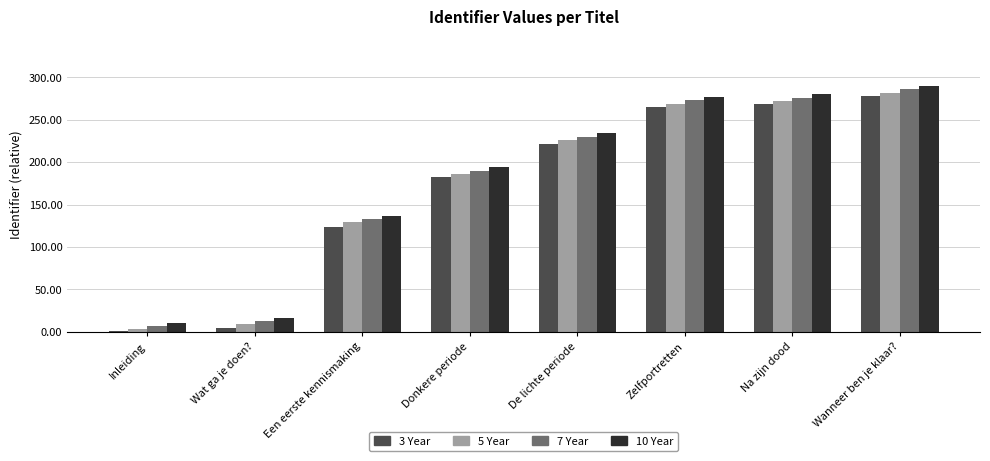

What is the greatest value displayed?

290